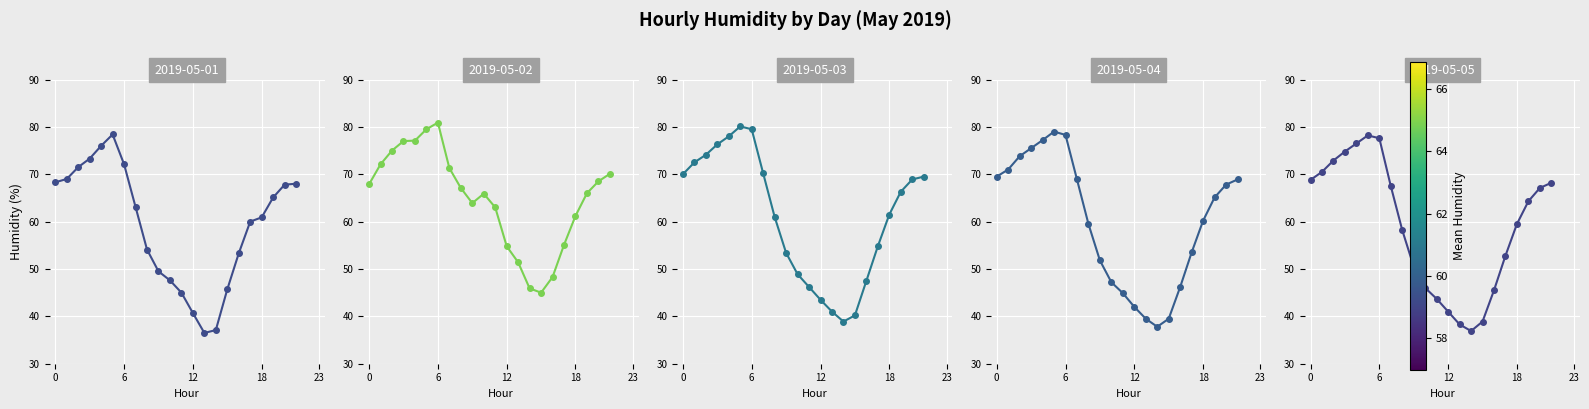

True or false: 2019-05-04 has more than 2 points higher than both neighbors.

False